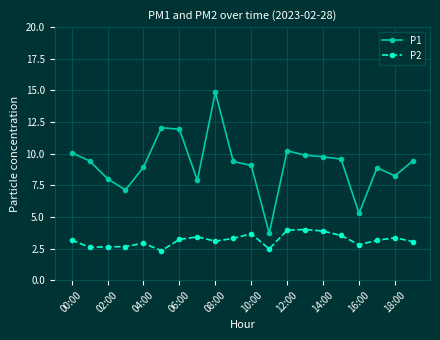

True or false: P1 and P2 cross at least once.

False